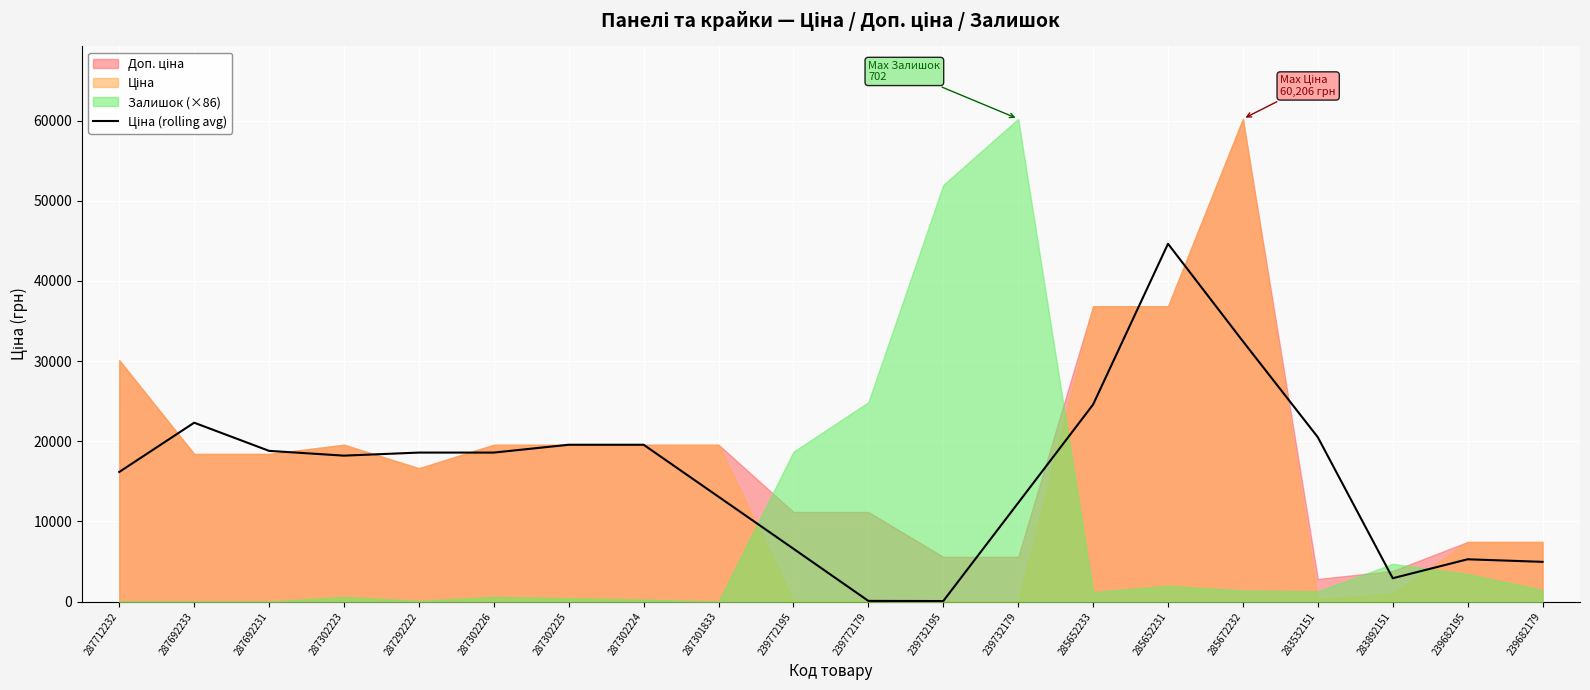

Which has a higher value, 287302224 or 239732195?

287302224